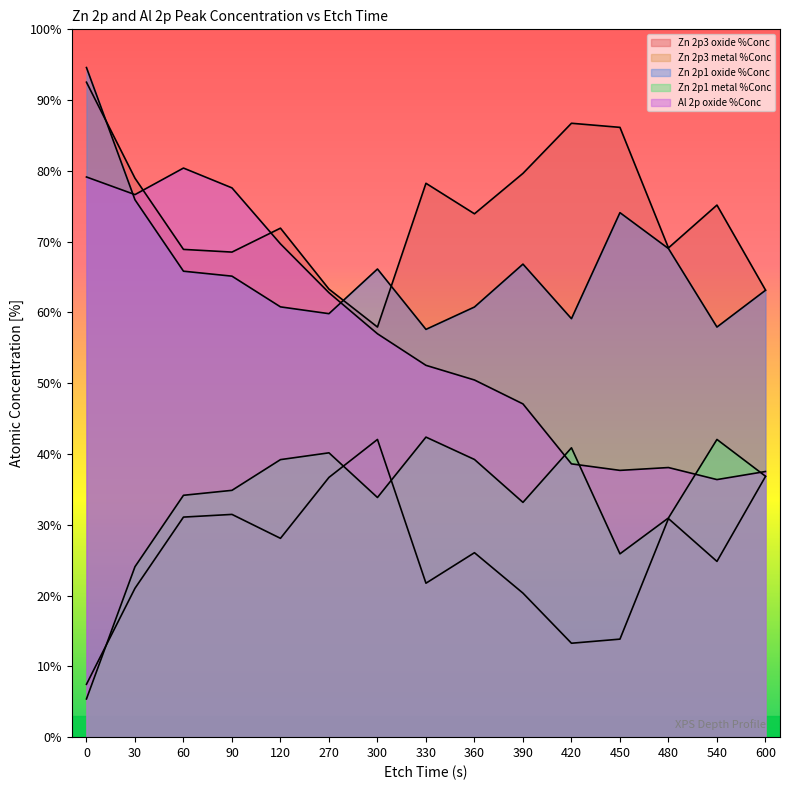

True or false: Al 2p oxide %Conc has a value of 110.7 at 270.

False